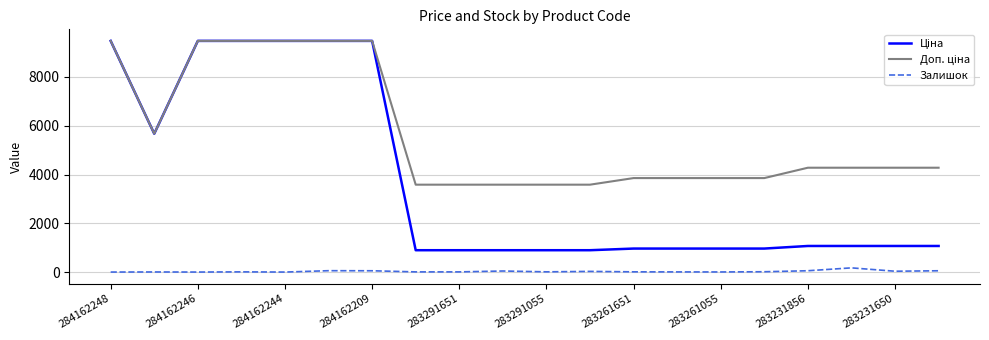

How many series are shown in this chart?

3